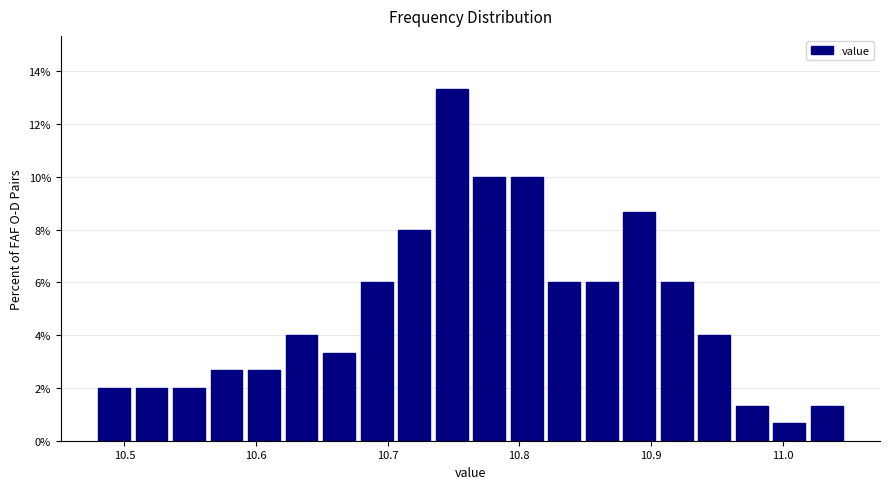

Around what value on the x-axis is the tallest bar? Give the approximate position of its centre, as read against the axis.

10.75